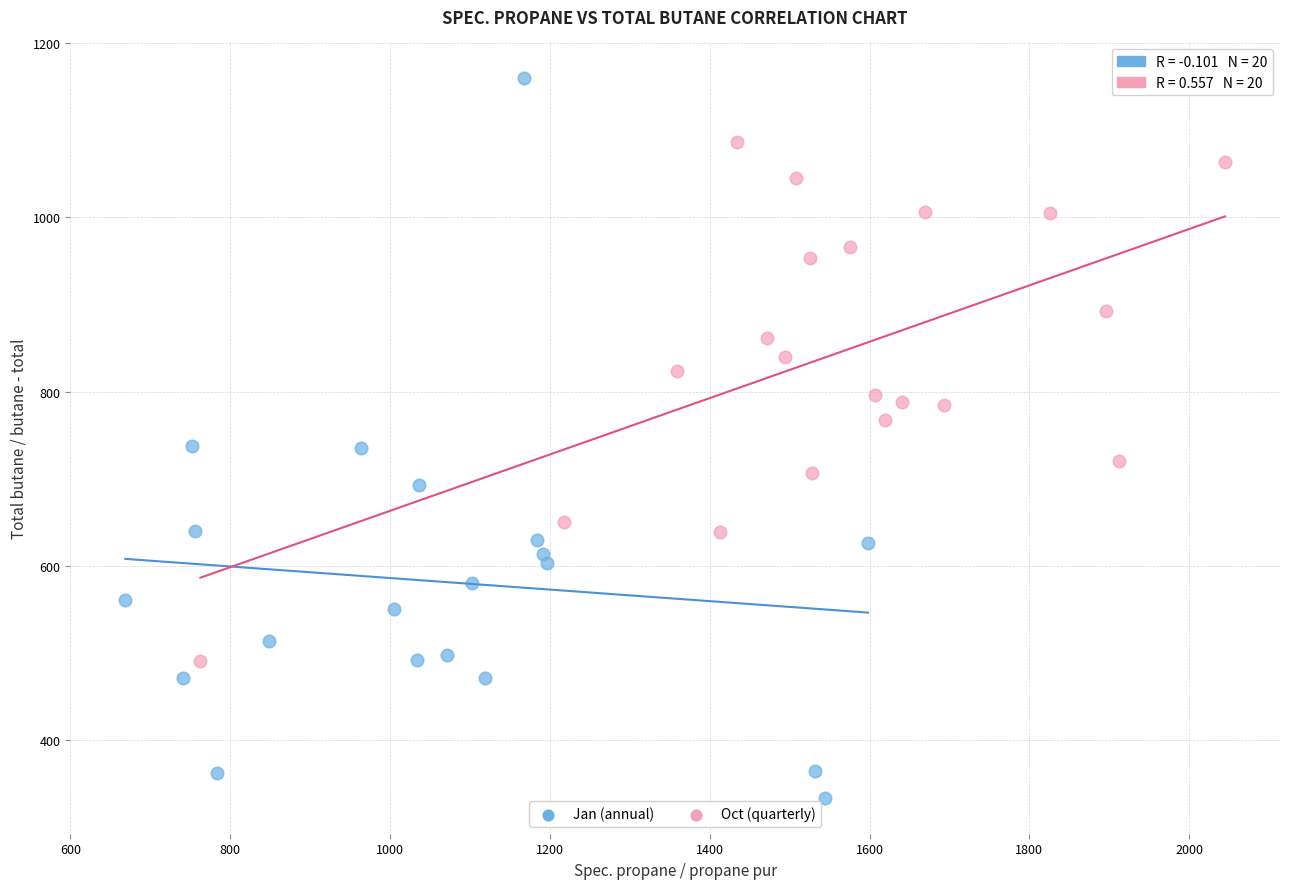

Which series reaches the minimum Y coordinate?

Jan (annual)